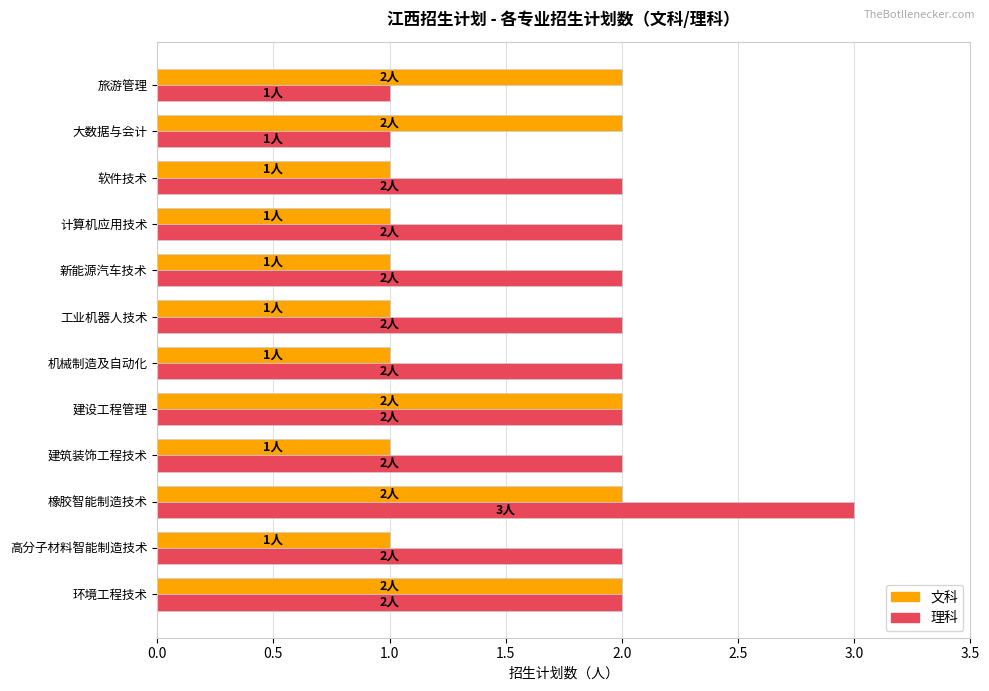

What is the difference between the maximum and minimum values in the 理科 series?

2